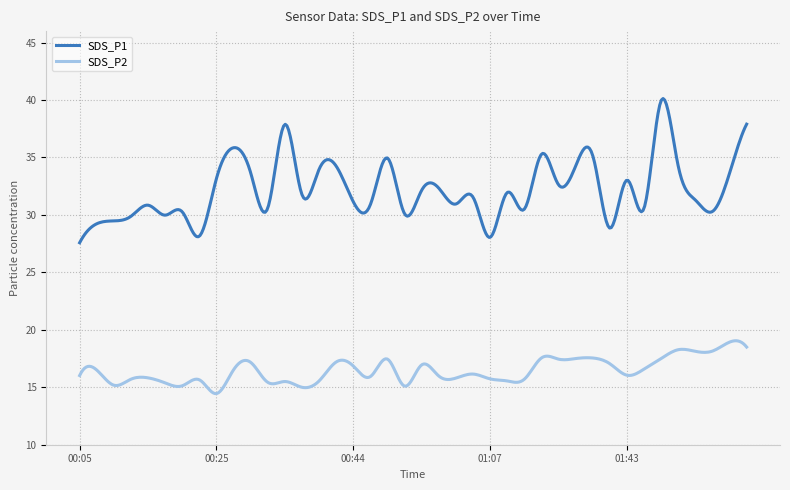

What is the sum of all SDS_P1 values?

12877.9